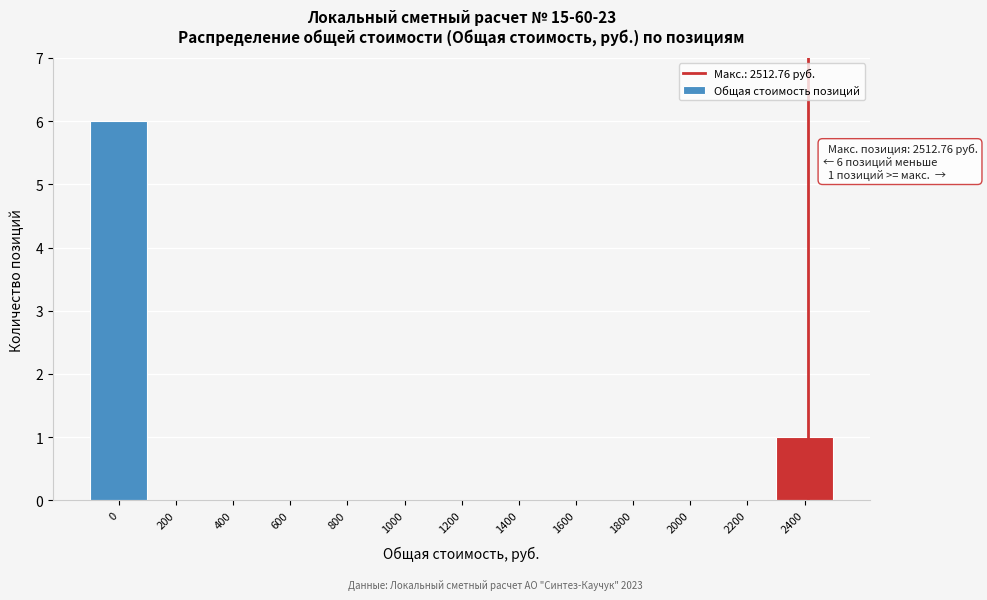

Reading left to right, what are all the values shown in this chart?

0=6	200=0	400=0	600=0	800=0	1000=0	1200=0	1400=0	1600=0	1800=0	2000=0	2200=0	2400=1